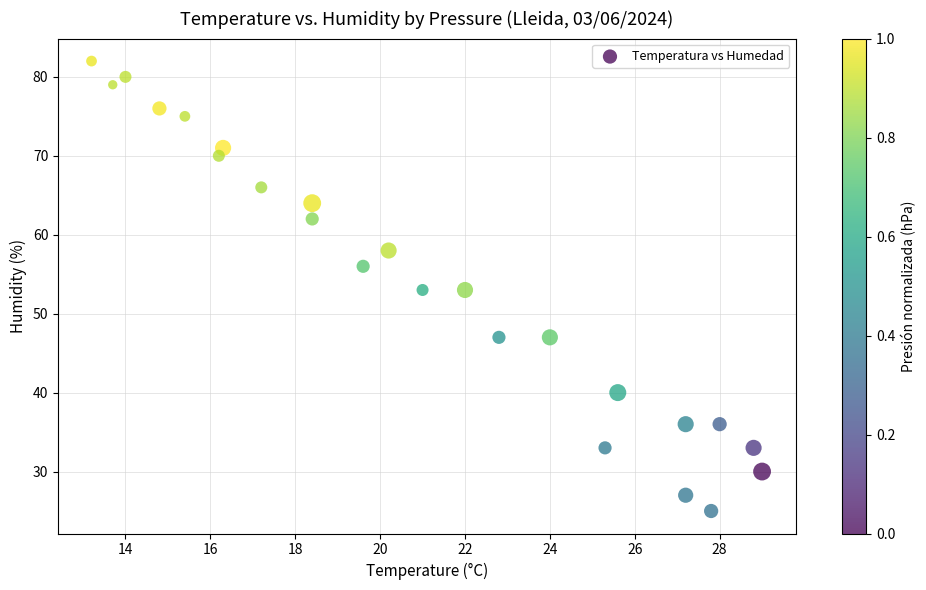

What is the range of Y values (max minus min)?

57